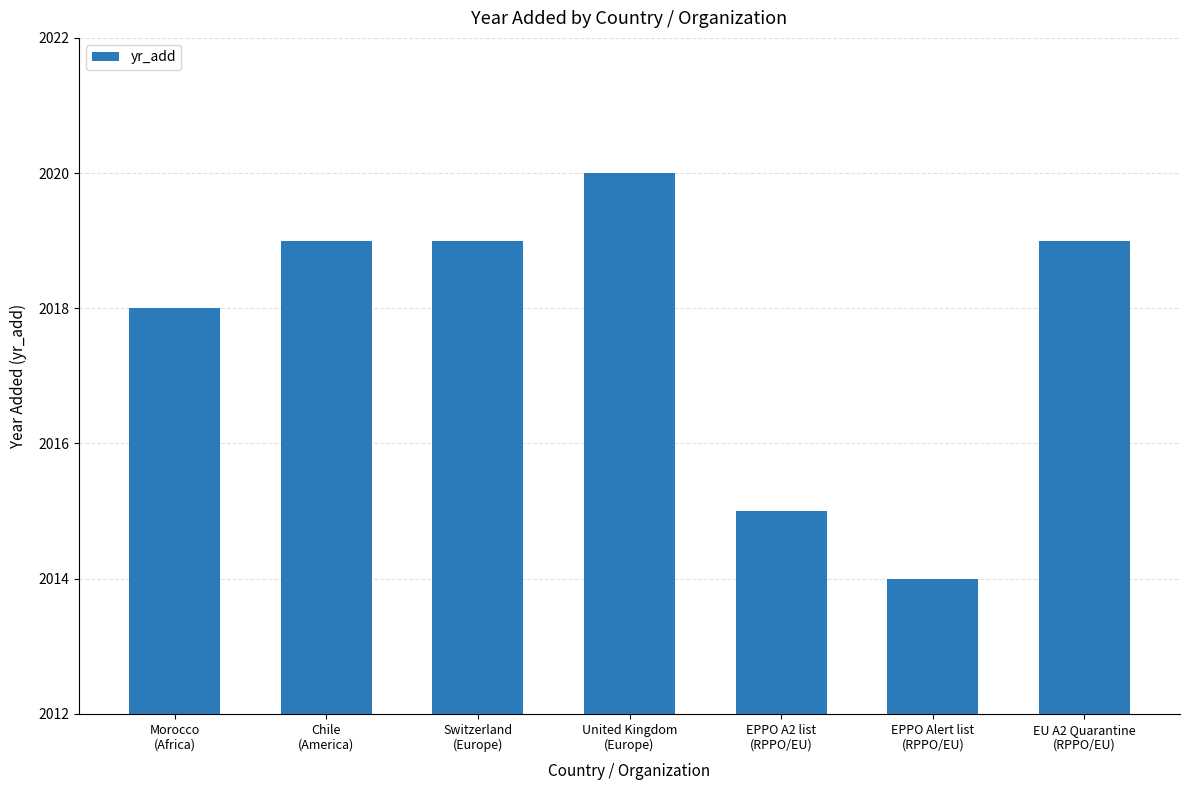

What is the value of the 5th bar from the left?

2015